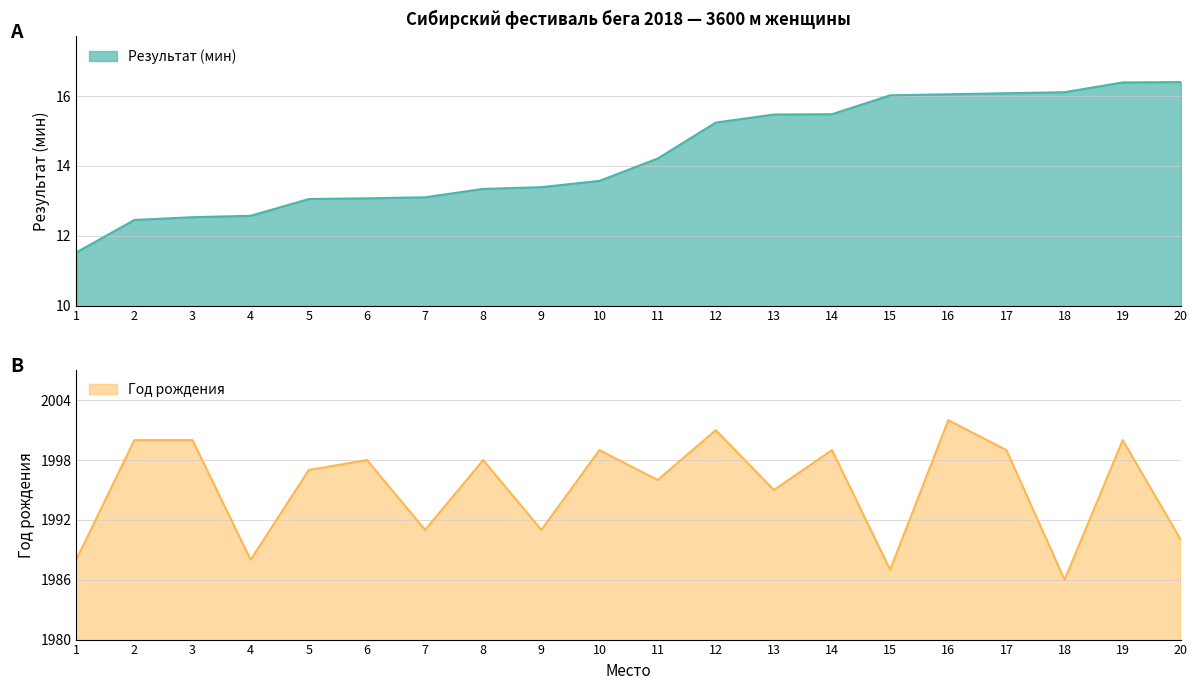

Count the number of categories in the chart.

20